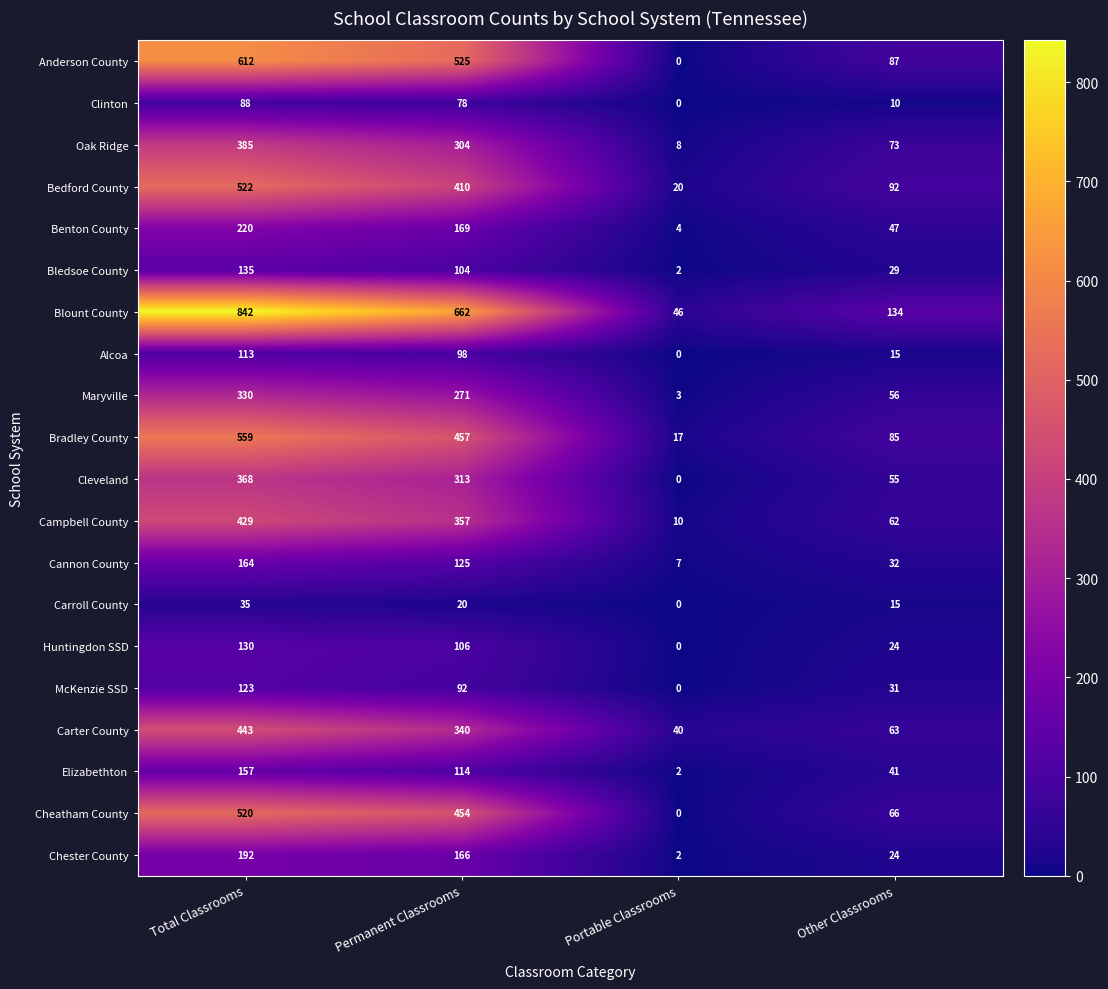

Which series changed the most between Total Classrooms and Other Classrooms?

Blount County